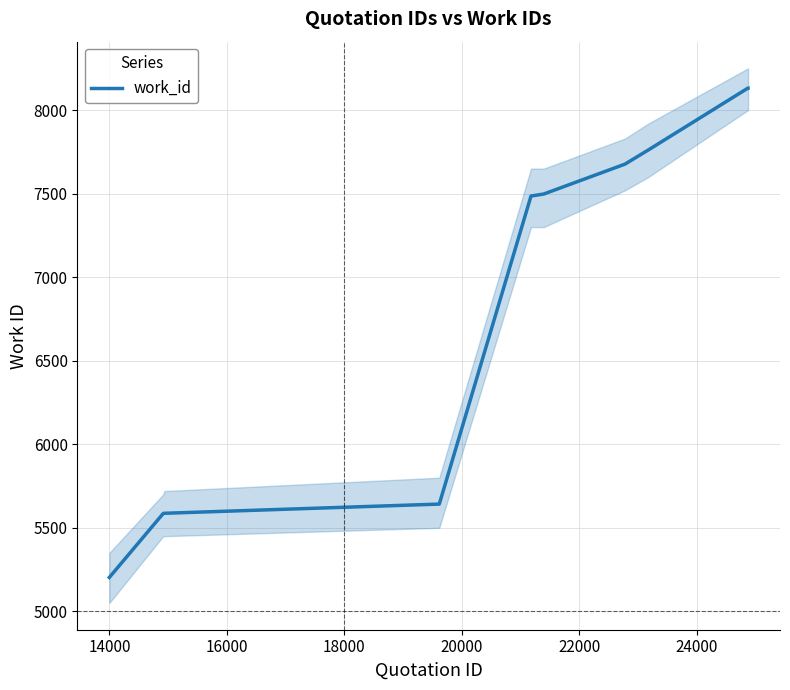

How many lines are shown in the chart?

1